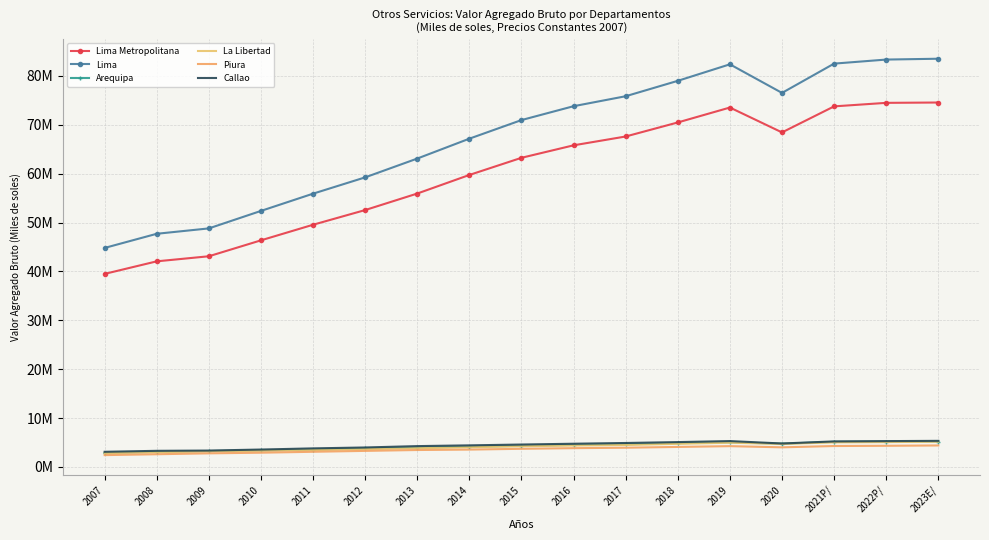

The Piura series shows 2791315 at 2009. True or false?

True